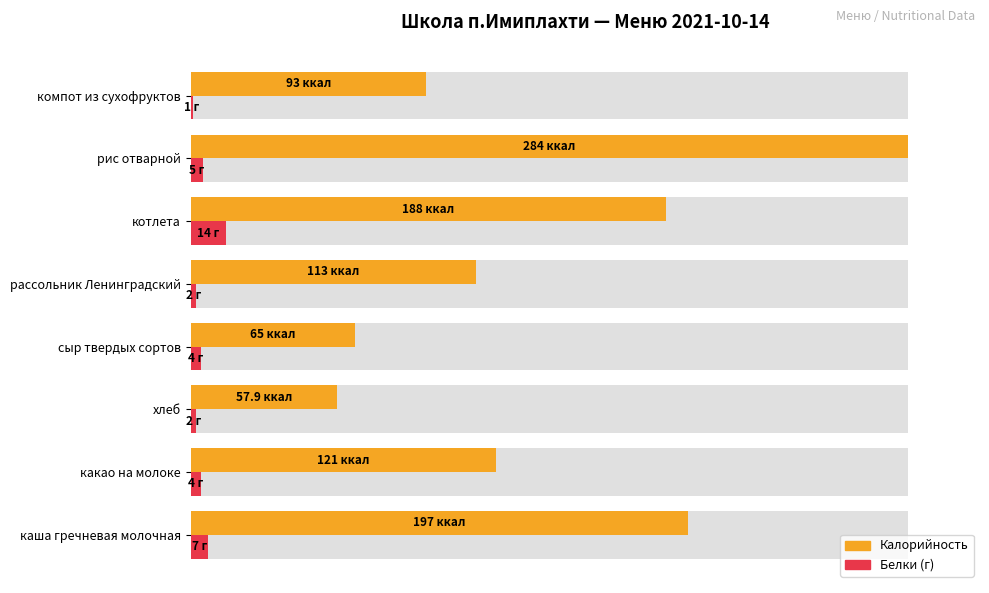

True or false: Белки has a value of 2.1 at какао на молоке.

False